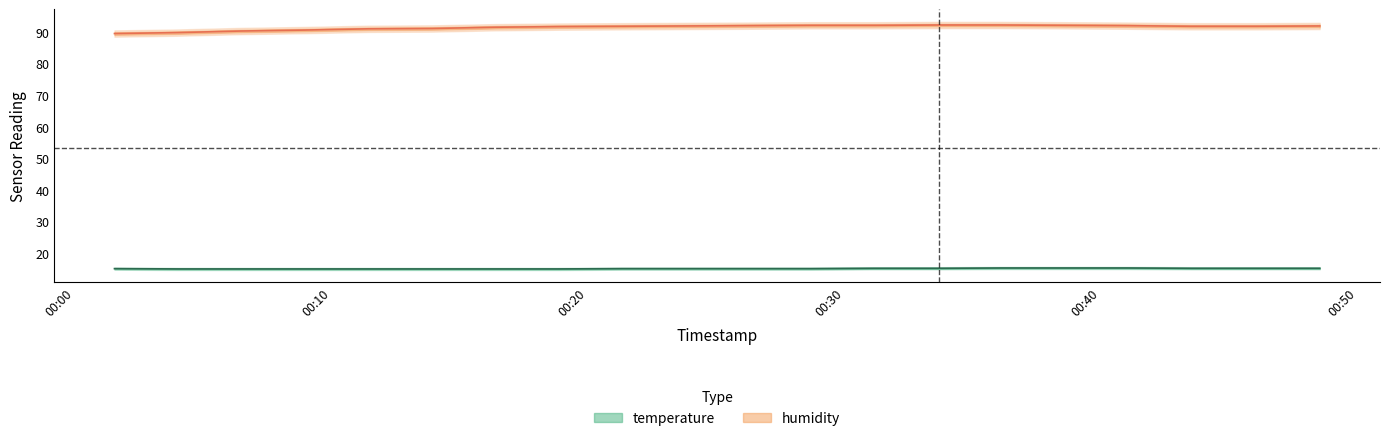

Which series has the largest total across all categories?

humidity